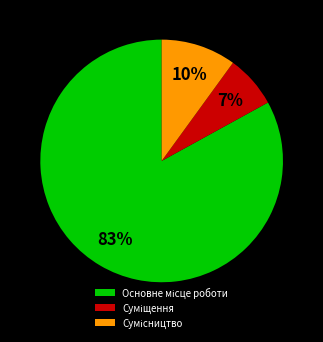

Is there a majority slice in this chart?

Yes